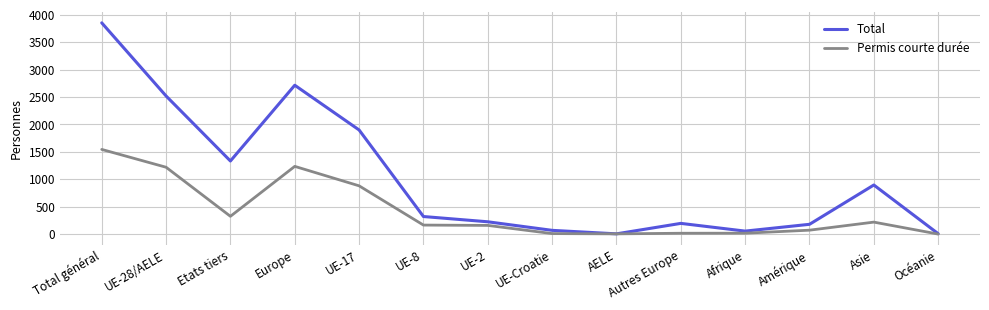

What is the spread (max minus min) of values at Autres Europe?

180